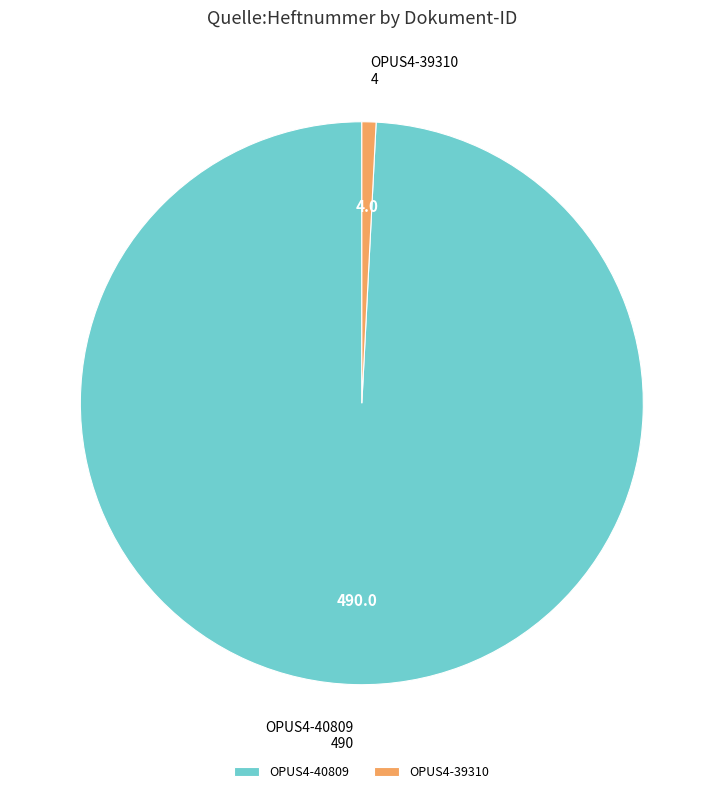

Which category accounts for the majority?

OPUS4-40809